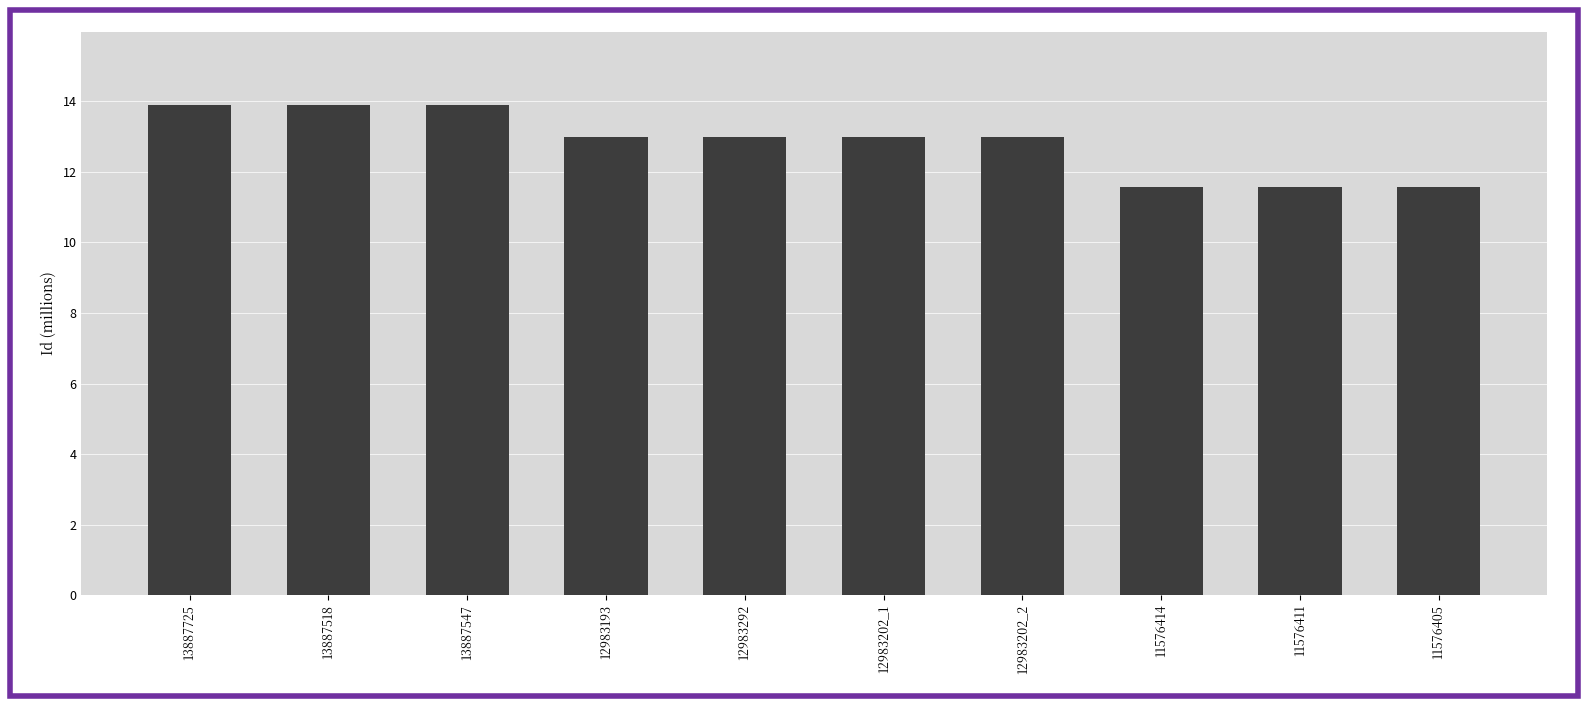

What is the difference between the second highest and minimum values?

2.3